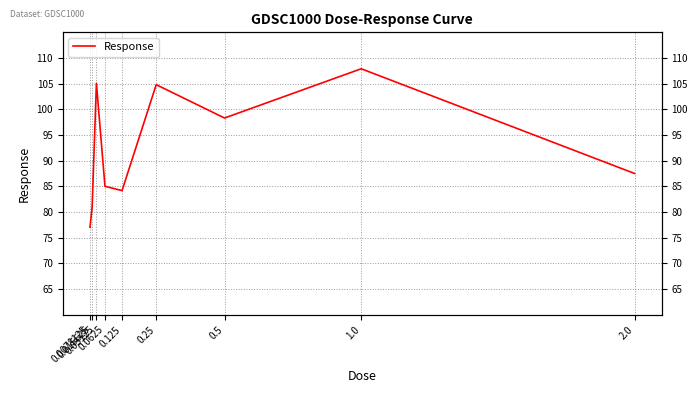

List the labels in order of value, largest first.

1.0, 0.03125, 0.25, 0.5, 2.0, 0.0625, 0.125, 0.015625, 0.0078125